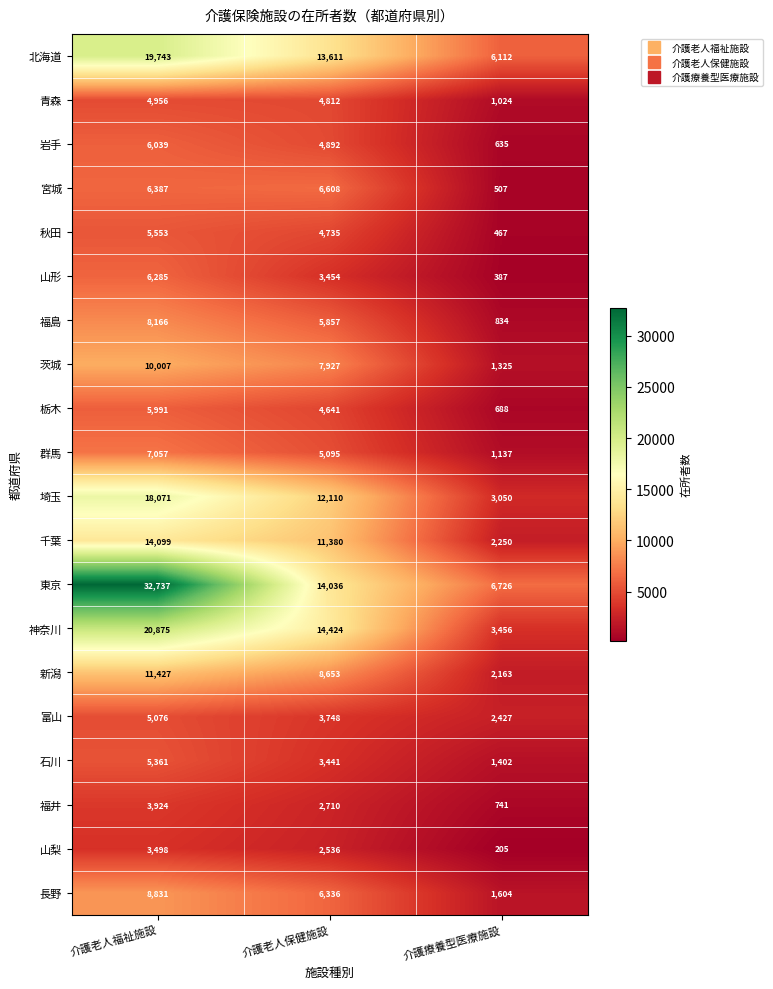

What is the average value of the 長野 series?

5590